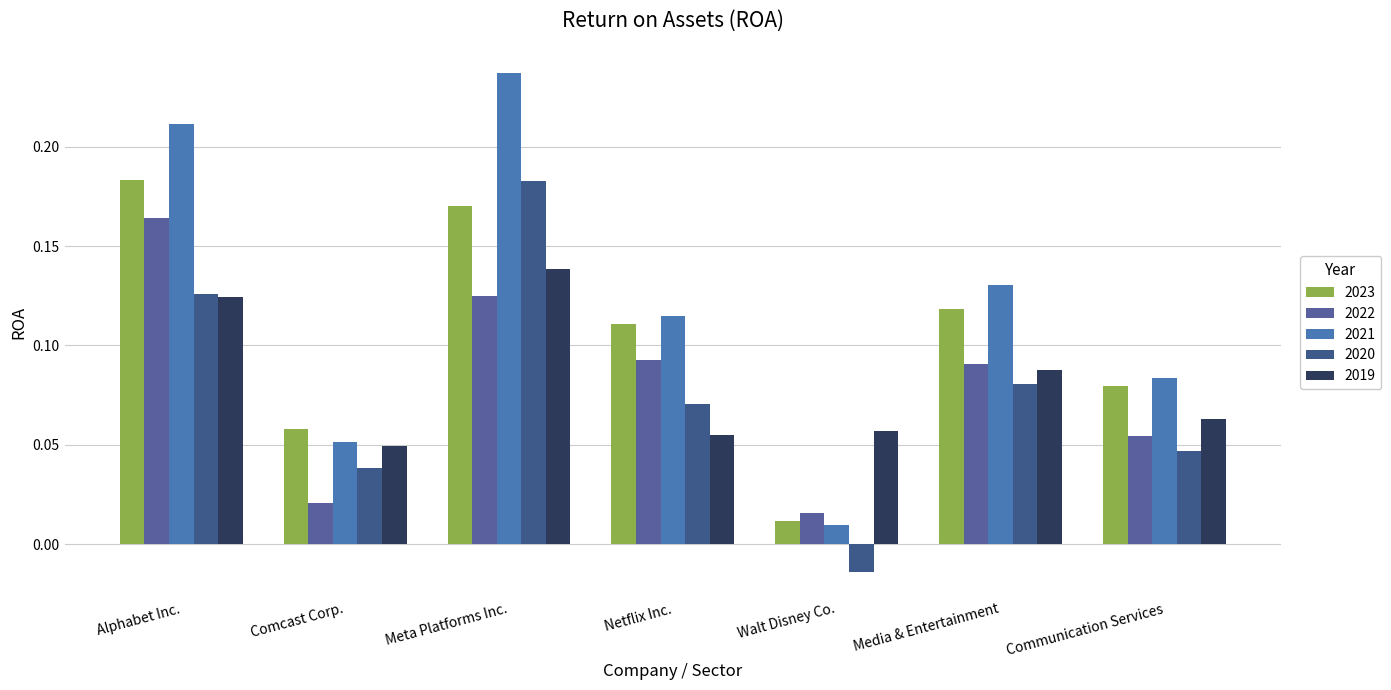

List the labels in order of 2022 value, smallest first.

Walt Disney Co., Comcast Corp., Communication Services, Media & Entertainment, Netflix Inc., Meta Platforms Inc., Alphabet Inc.